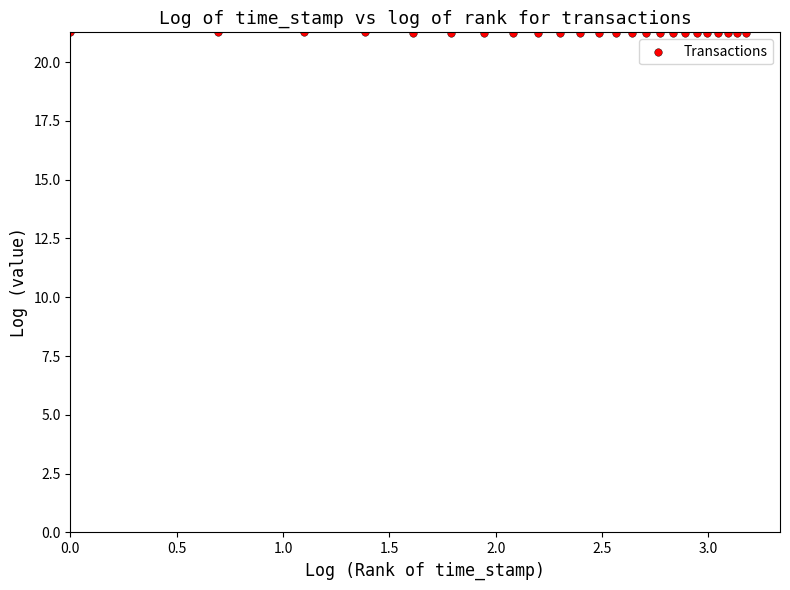

What is the range of X values (max minus min)?

3.2